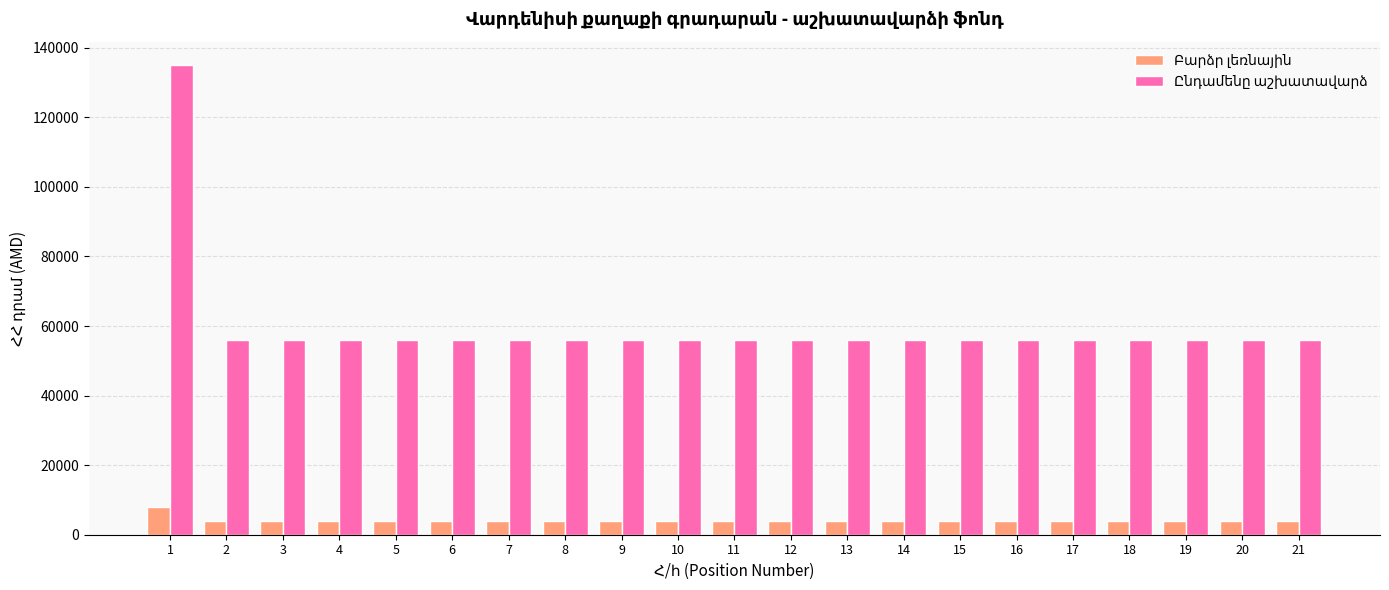

What is the total value across all series at 17?

60000